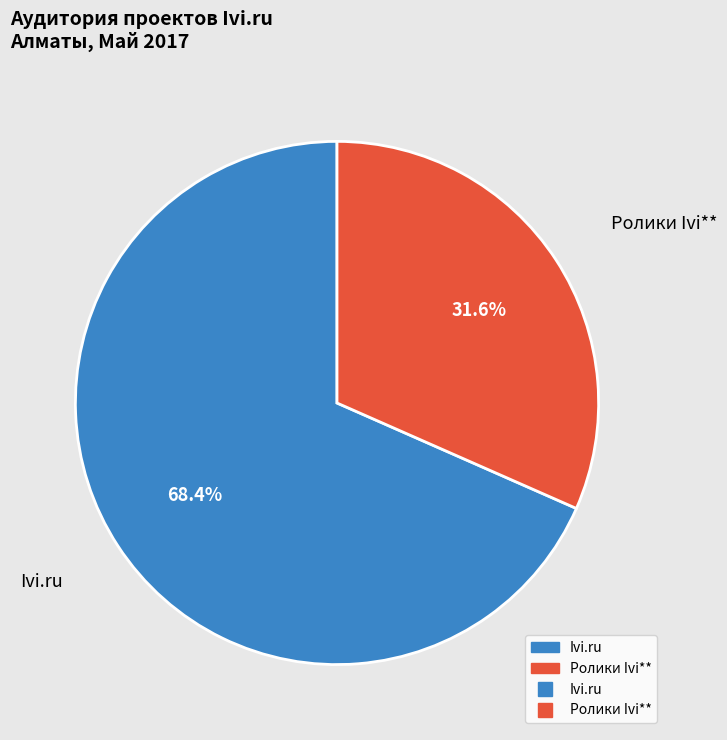

Is there a majority slice in this chart?

Yes